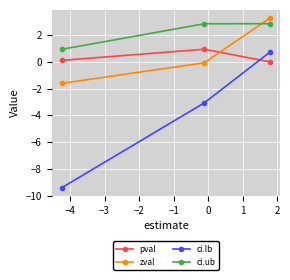

What is the difference between the second highest and minimum values in the ci.lb series?

6.3